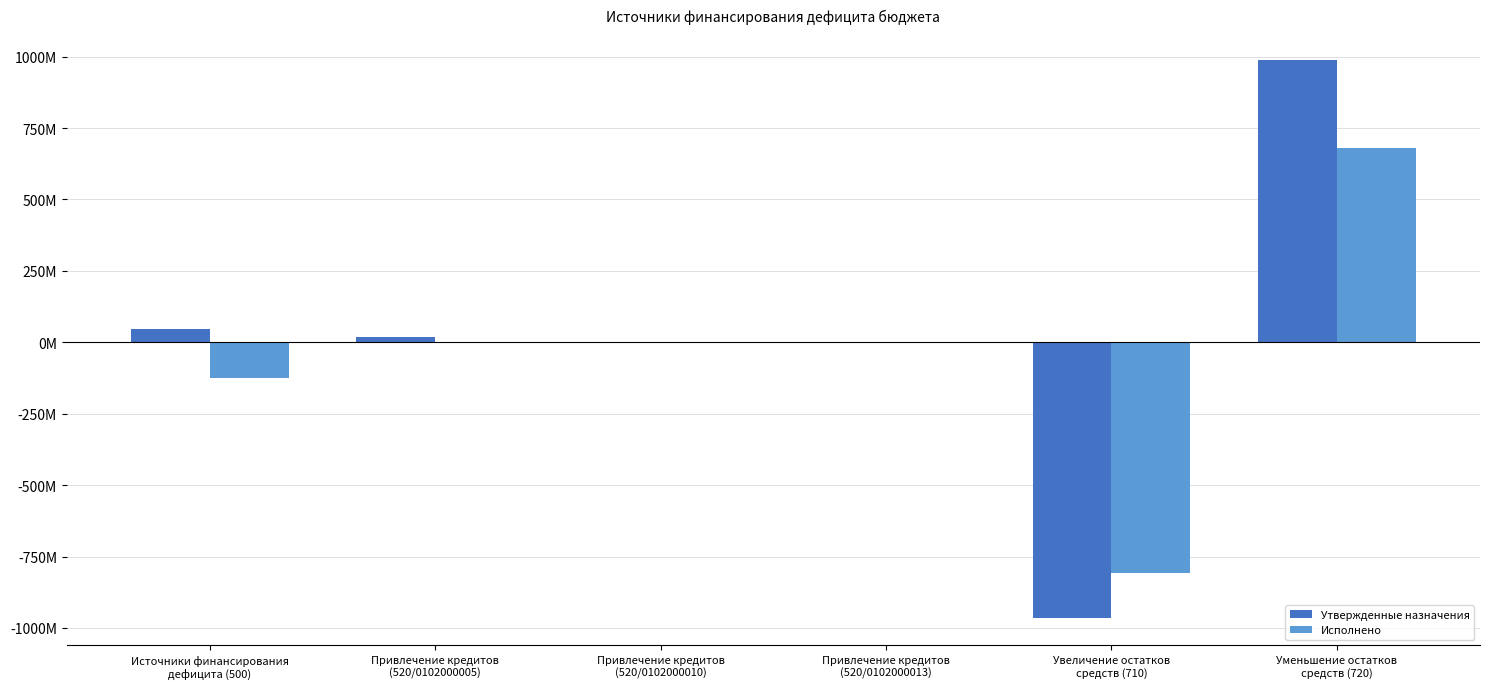

Is the value of Исполнено at Привлечение кредитов
(520/0102000013) greater than the value of Утвержденные назначения at Привлечение кредитов
(520/0102000010)?

No